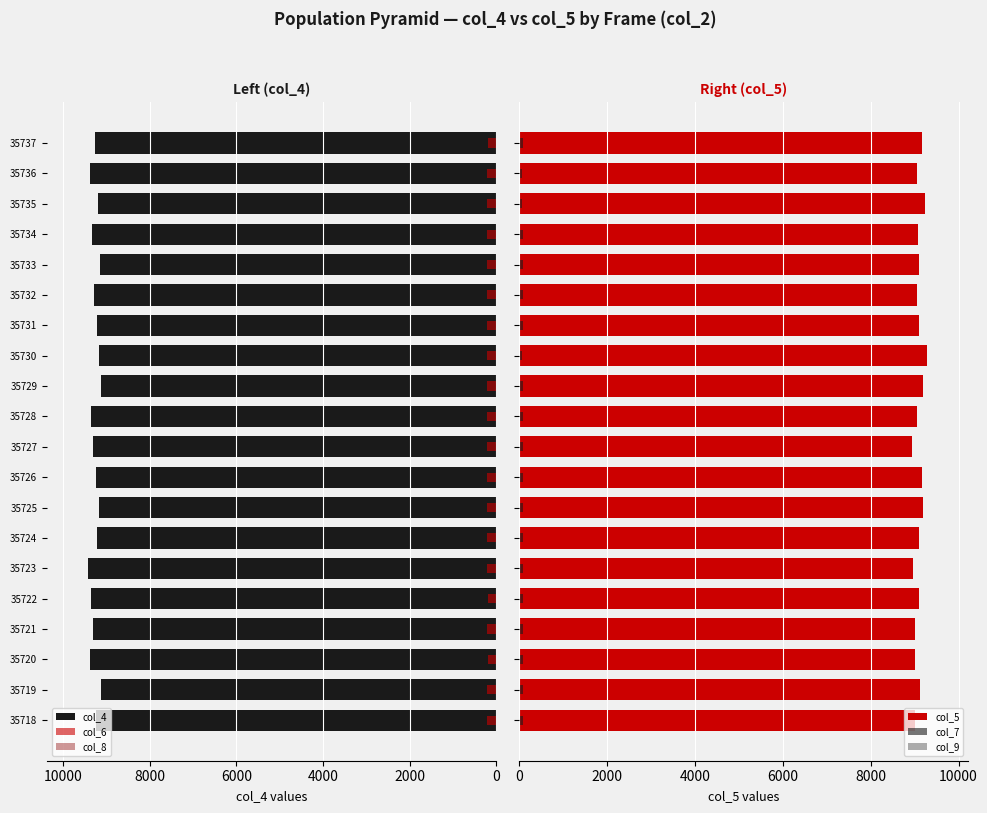

What is the difference between the col_6 values at 35725 and 35735?

1.5